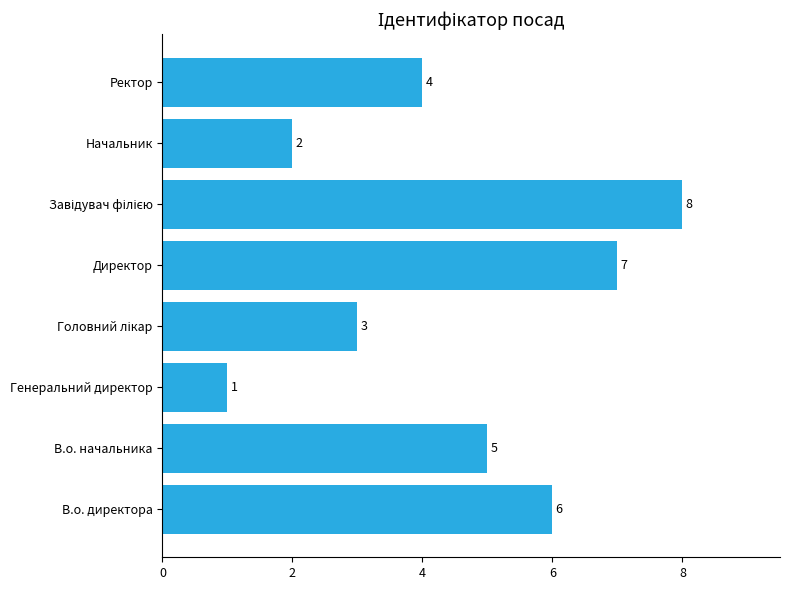

Reading bottom to top, extract all data points from this chart.

6	5	1	3	7	8	2	4